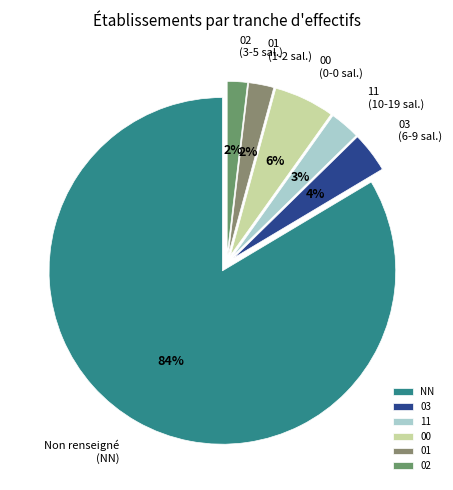

Which has a higher value, 00 or 02?

00